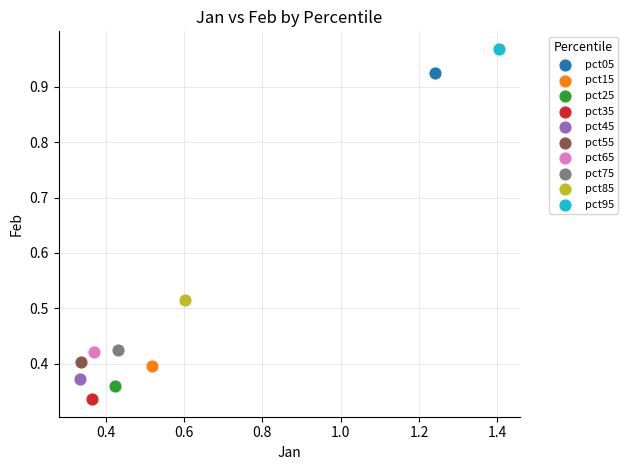

Which series contains the highest Y value?

pct95